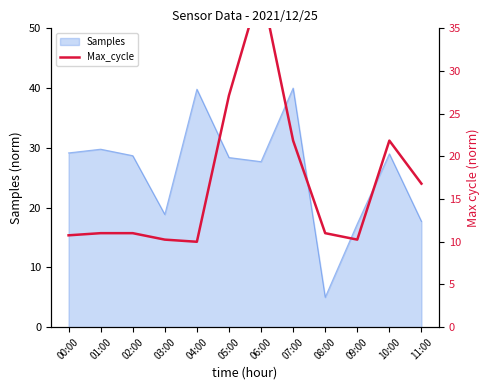

The value at 07:00 is 21.8. True or false?

True